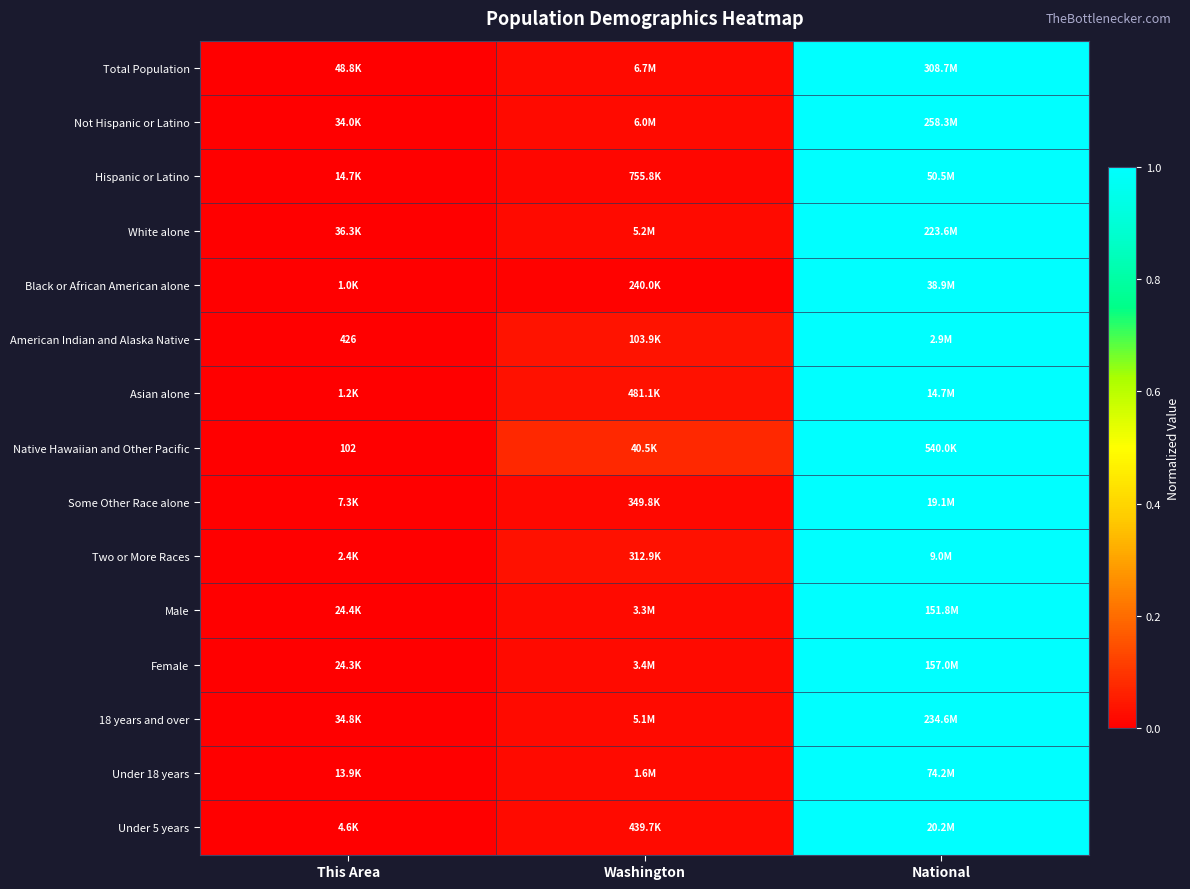

At how many categories does at least one series exceed 0?

2